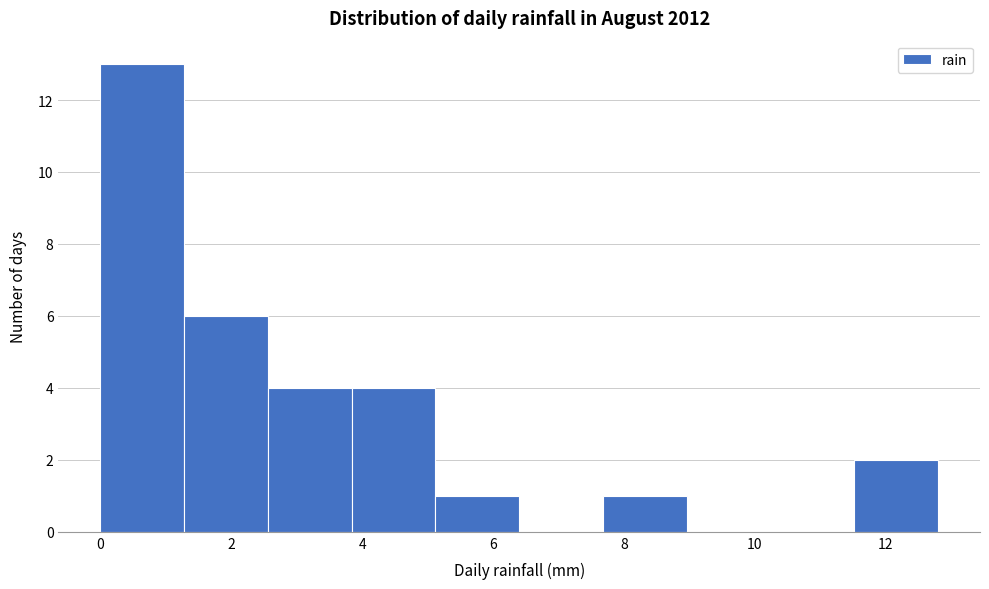

What is the height of the bar covering 7.68 to 8.96 on the x-axis? Neither the bar edges nor the heights are printed on the chart, so give them approximately, as read against the axes.

1